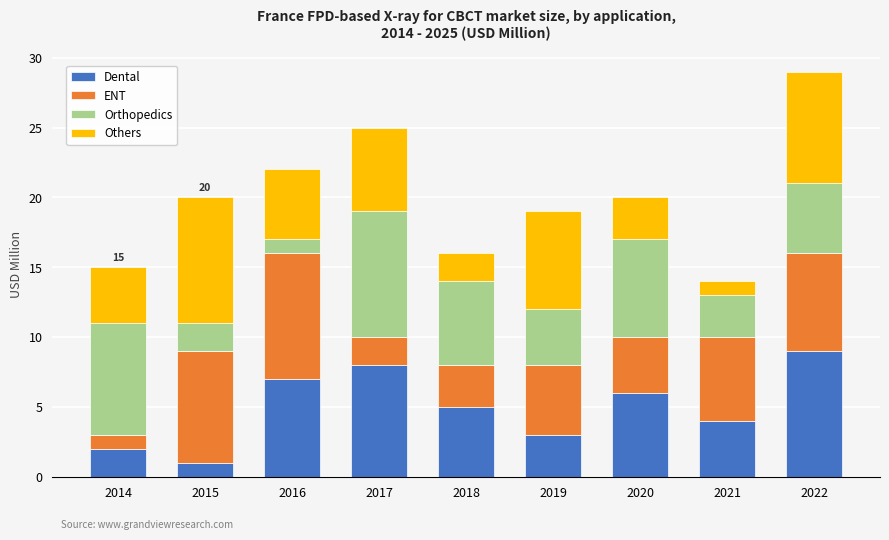

At which category is the sum across all series the highest?

2022